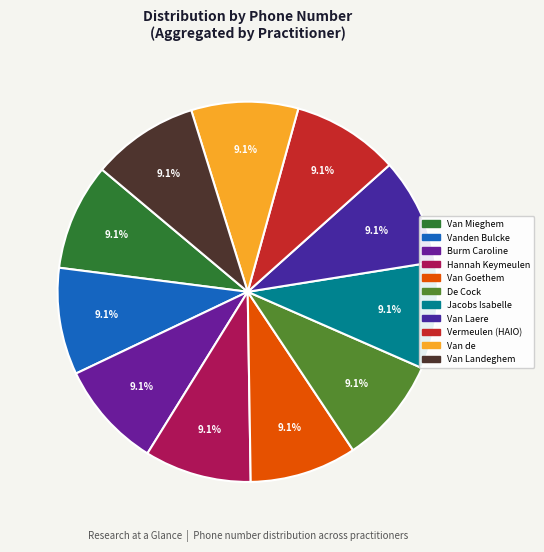

To the nearest percent, what is the average slice percentage?

9%